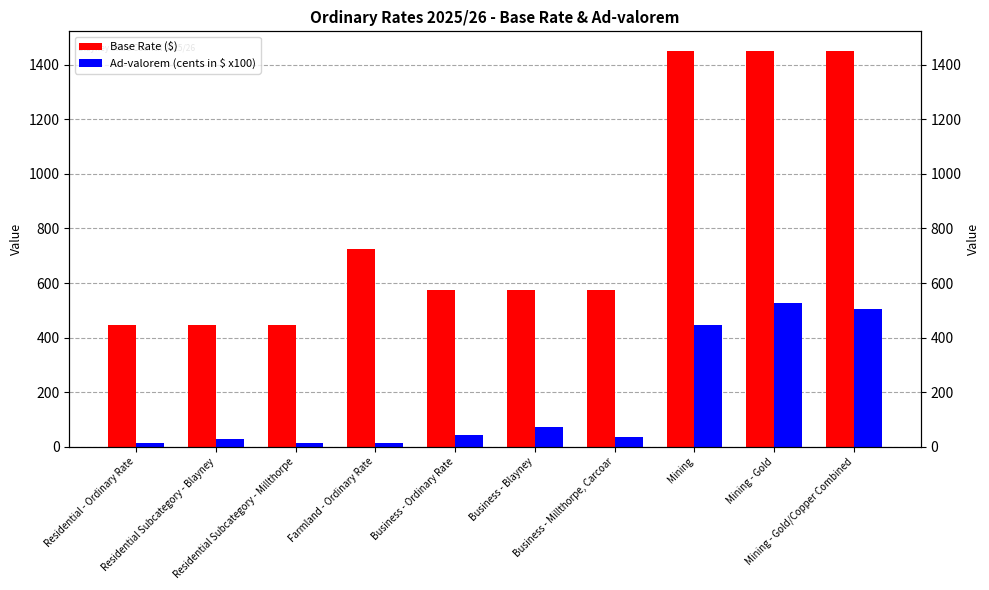

What position from the left is Mining - Gold?

9